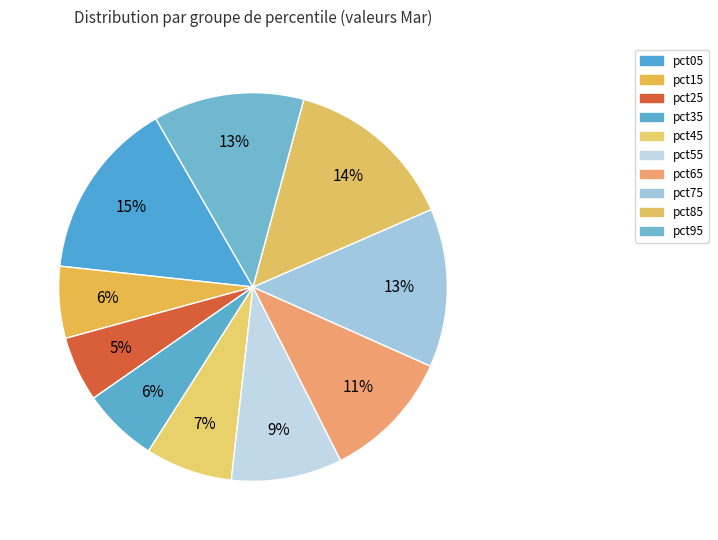

What is the largest slice in the pie chart?

pct05